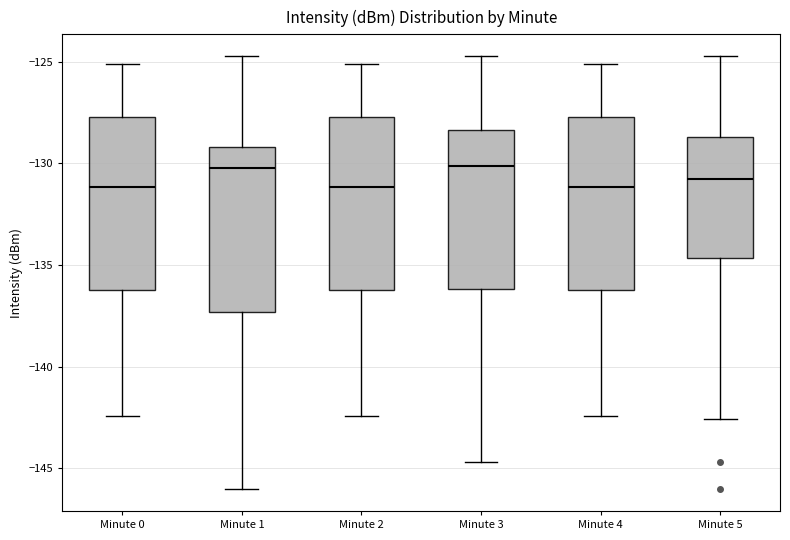

Reading left to right, read every box against the y-axis: the position of its median line, the range the box covers, and the ends of its whiskers. The values are not printed on the chart, so give them approximately, as read against the axis.

Minute 0: median -131.0, box -136.0 to -127.5, whiskers -142.5 to -125.0
Minute 1: median -130.0, box -137.5 to -129.0, whiskers -146.0 to -124.5
Minute 2: median -131.0, box -136.0 to -127.5, whiskers -142.5 to -125.0
Minute 3: median -130.0, box -136.0 to -128.5, whiskers -144.5 to -124.5
Minute 4: median -131.0, box -136.0 to -127.5, whiskers -142.5 to -125.0
Minute 5: median -131.0, box -134.5 to -128.5, whiskers -142.5 to -124.5